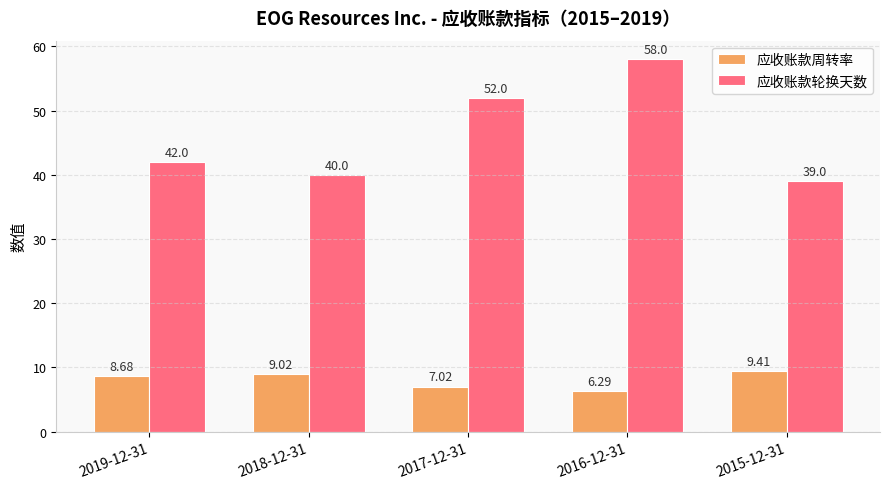

Which series has the widest spread of values?

应收账款轮换天数